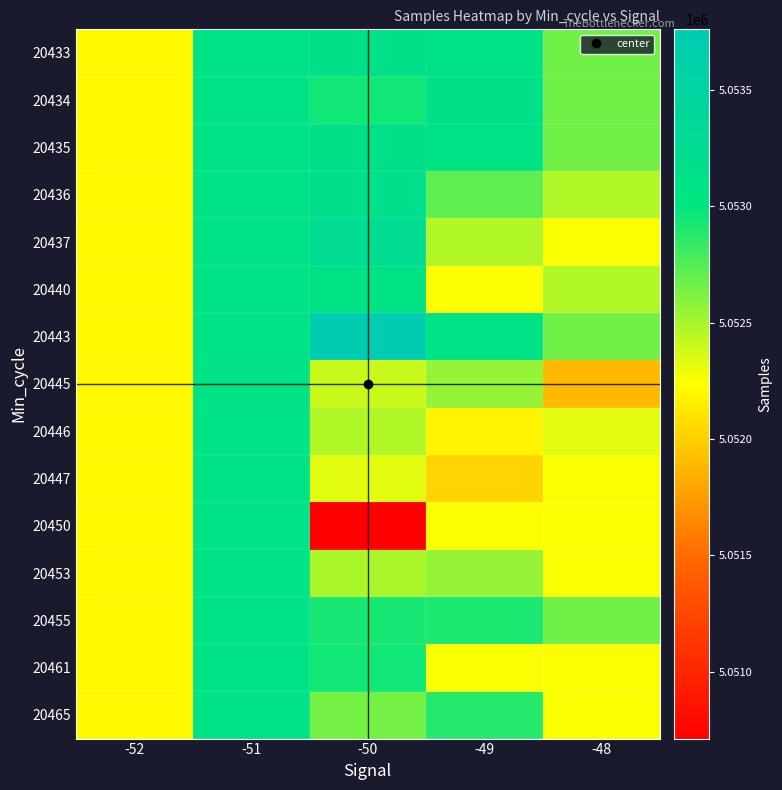

Reading left to right, list all the values displayed in this chart.

20433: -52=5052202	-51=5053100	-50=5053150	-49=5053103	-48=5052654
20434: -52=5052202	-51=5053100	-50=5052945	-49=5053134	-48=5052654
20435: -52=5052202	-51=5053100	-50=5053150	-49=5053103	-48=5052654
20436: -52=5052202	-51=5053100	-50=5053174	-49=5052718	-48=5052464
20437: -52=5052202	-51=5053100	-50=5053263	-49=5052464	-48=5052250
20440: -52=5052202	-51=5053100	-50=5053068	-49=5052246	-48=5052464
20443: -52=5052202	-51=5053100	-50=5053761	-49=5053103	-48=5052654
20445: -52=5052202	-51=5053100	-50=5052403	-49=5052553	-48=5051899
20446: -52=5052202	-51=5053100	-50=5052464	-49=5052184	-48=5052329
20447: -52=5052202	-51=5053100	-50=5052329	-49=5052031	-48=5052250
20450: -52=5052202	-51=5053100	-50=5050712	-49=5052246	-48=5052250
20453: -52=5052202	-51=5053100	-50=5052489	-49=5052553	-48=5052250
20455: -52=5052202	-51=5053100	-50=5052917	-49=5052909	-48=5052654
20461: -52=5052202	-51=5053100	-50=5052940	-49=5052250	-48=5052250
20465: -52=5052202	-51=5053100	-50=5052643	-49=5052890	-48=5052250